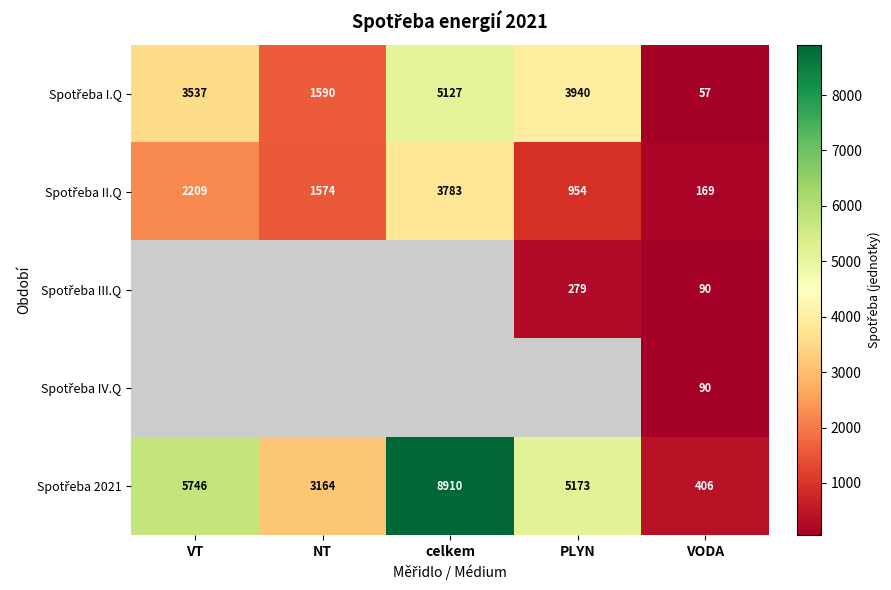

Is the value of Spotřeba III.Q at NT greater than the value of Spotřeba I.Q at NT?

No